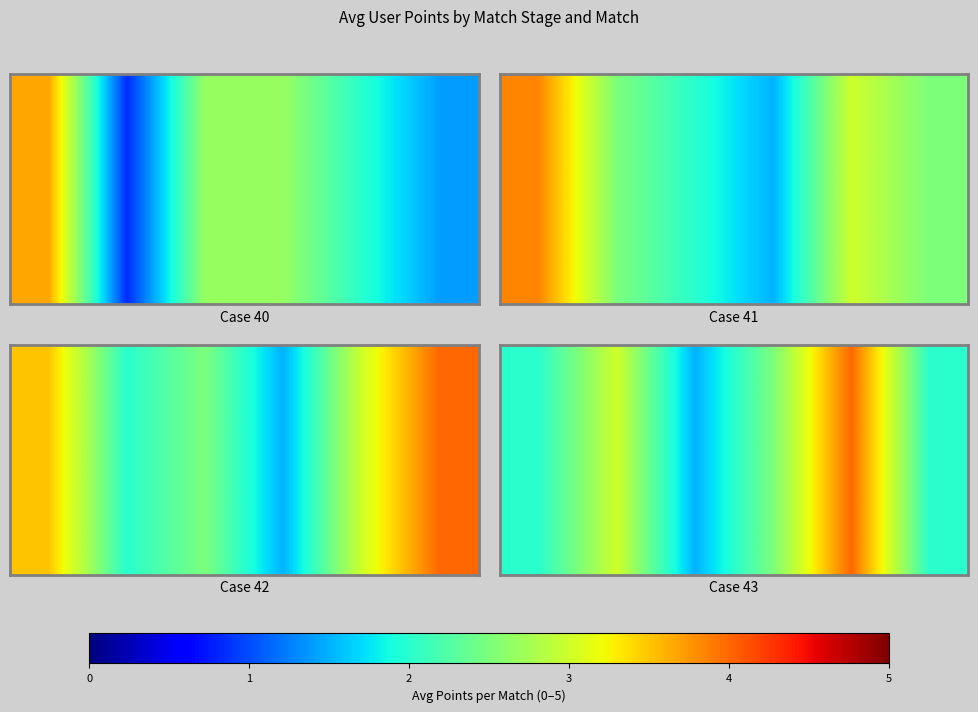

What is the difference between the values at 2 and 1?

1.5